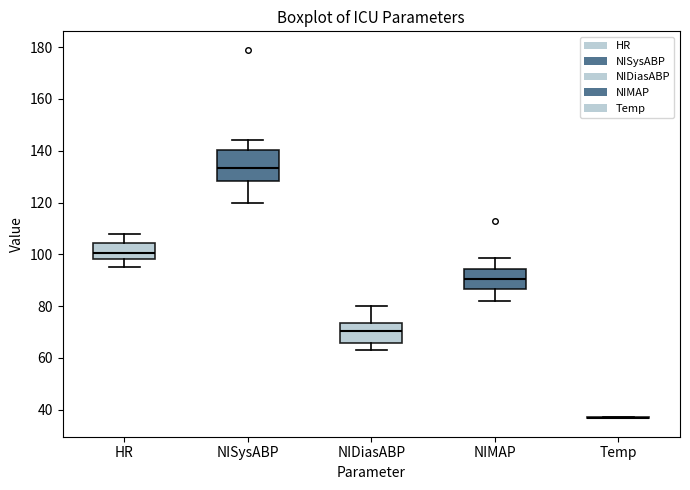

Where does the median line of the box for HR sit on the y-axis? The values are not printed on the chart, so give them approximately, as read against the axis.

100